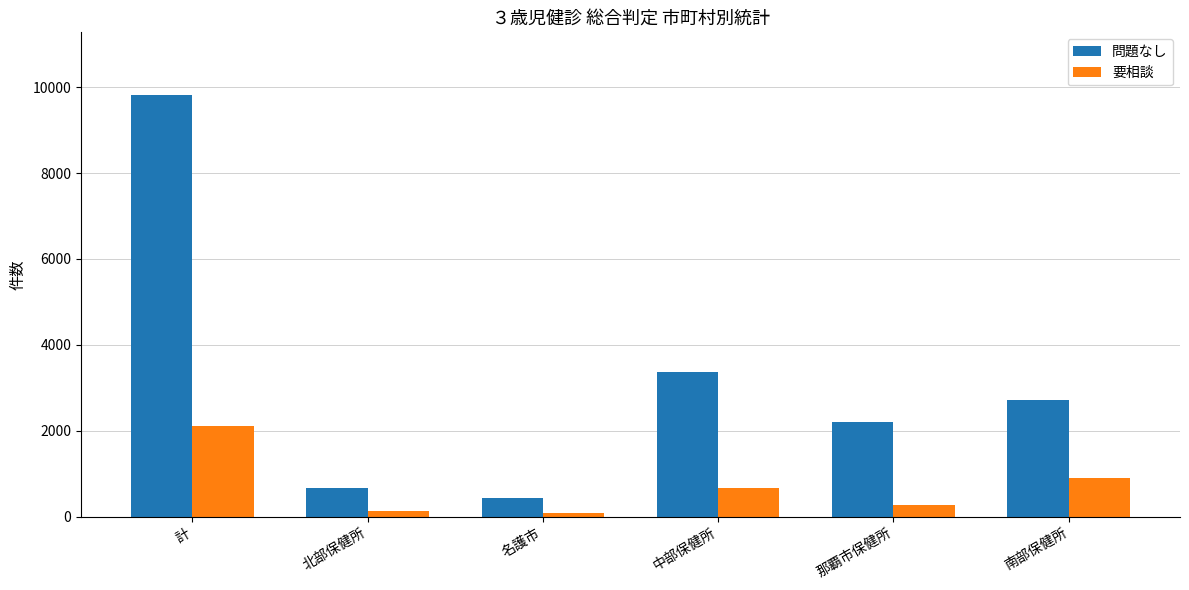

Where does the 問題なし series first go above 2724?

計